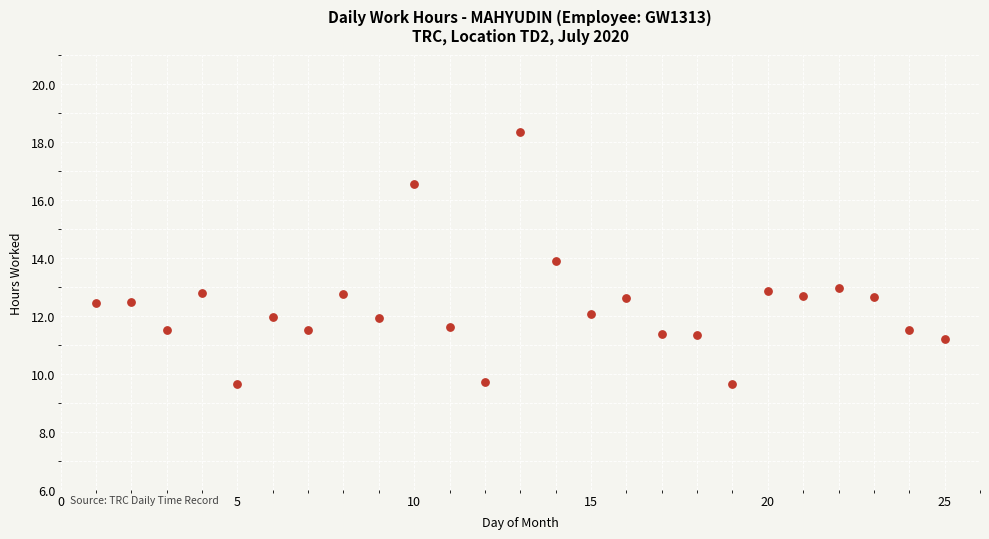

What is the range of Y values (max minus min)?

8.7